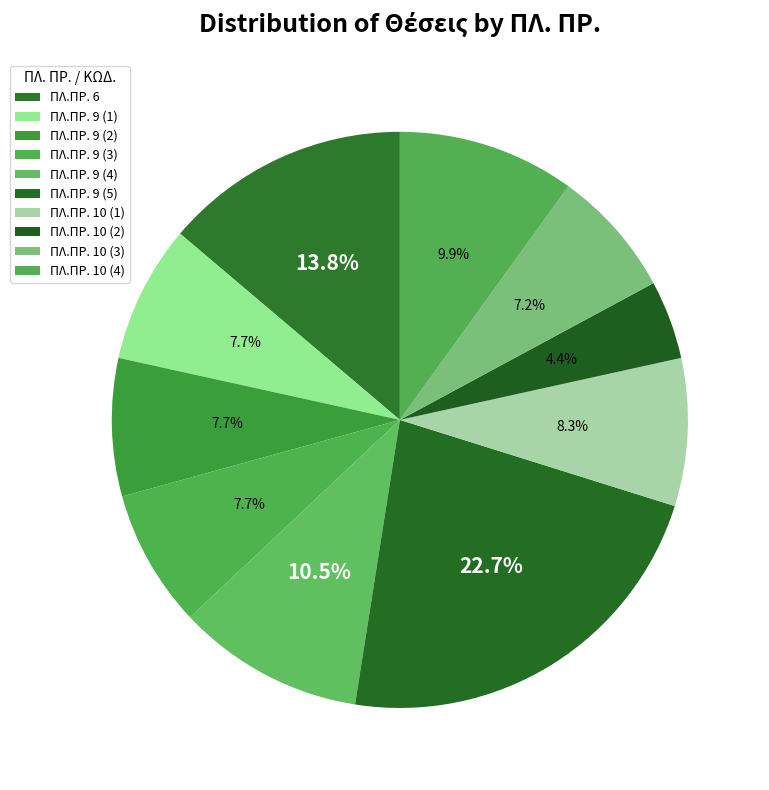

Count the number of slices in the pie.

10